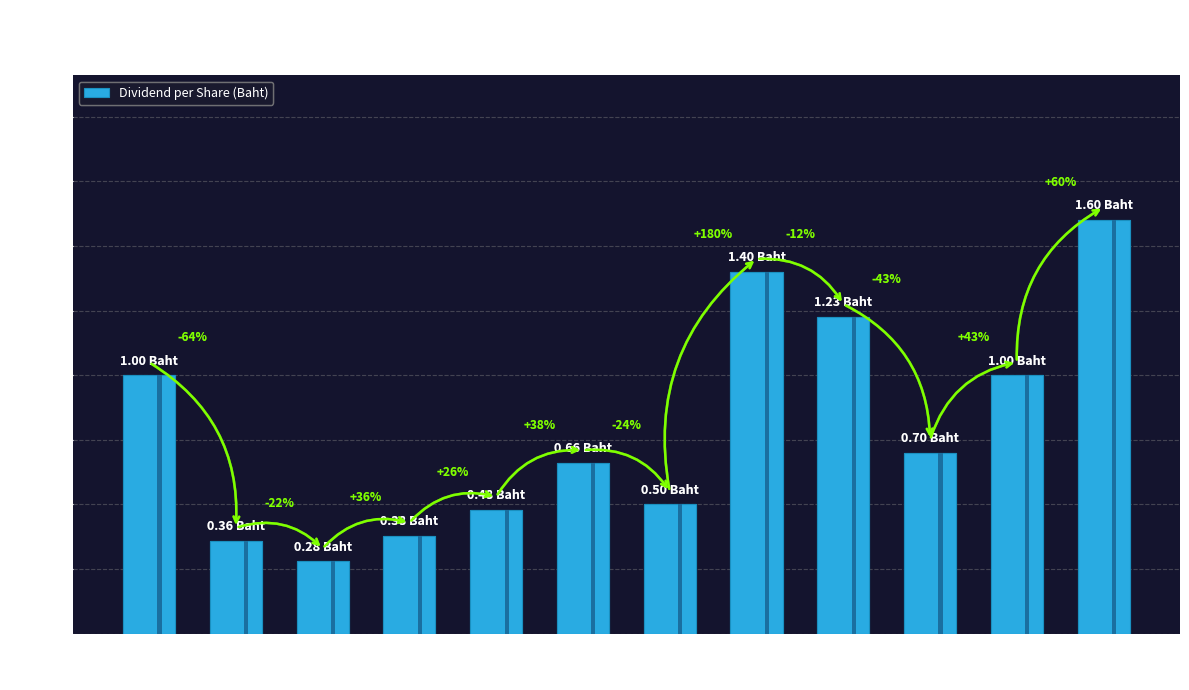

Rank the categories by value from highest to lowest.

2022, 2018, 2019, 2011, 2021, 2020, 2016, 2017, 2015, 2014, 2012, 2013